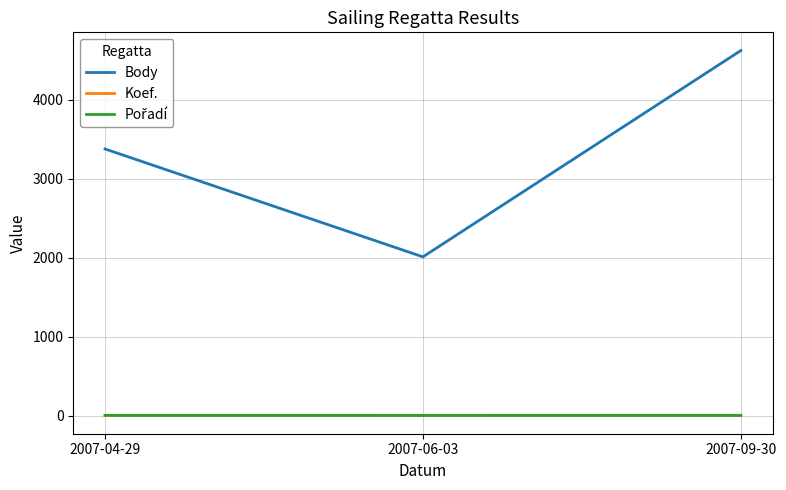

Where is Body nearest to the value 3315?

2007-04-29